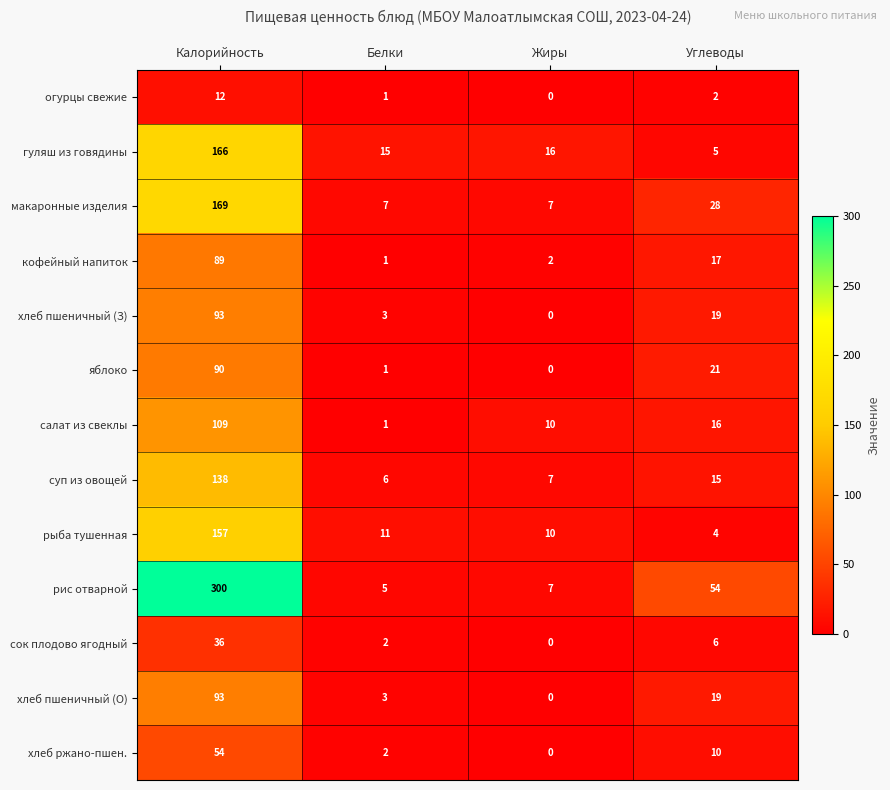

Rank the categories by хлеб ржано-пшен. value from highest to lowest.

Калорийность, Углеводы, Белки, Жиры